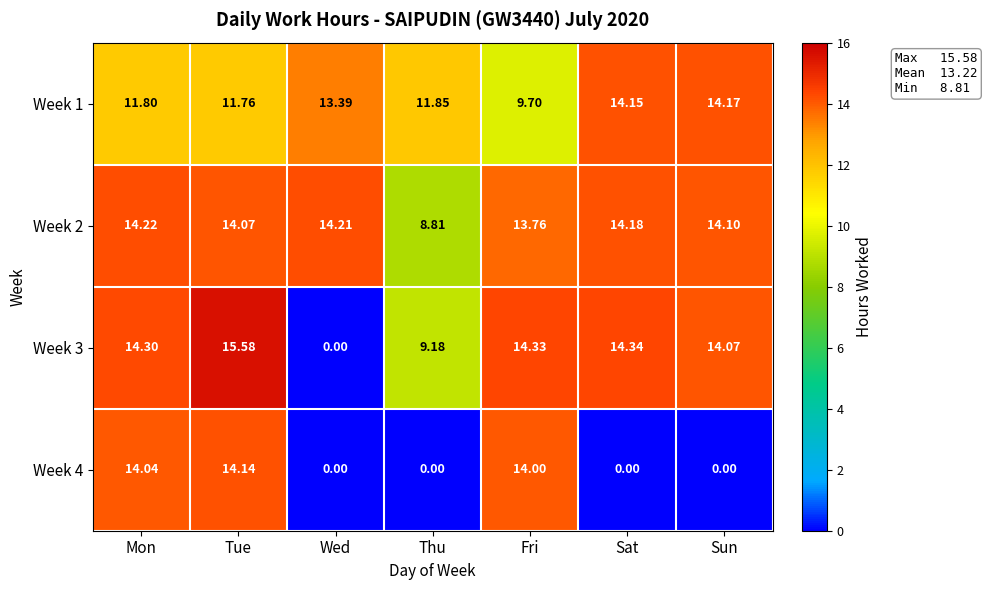

Which series has the largest total across all categories?

Week 2